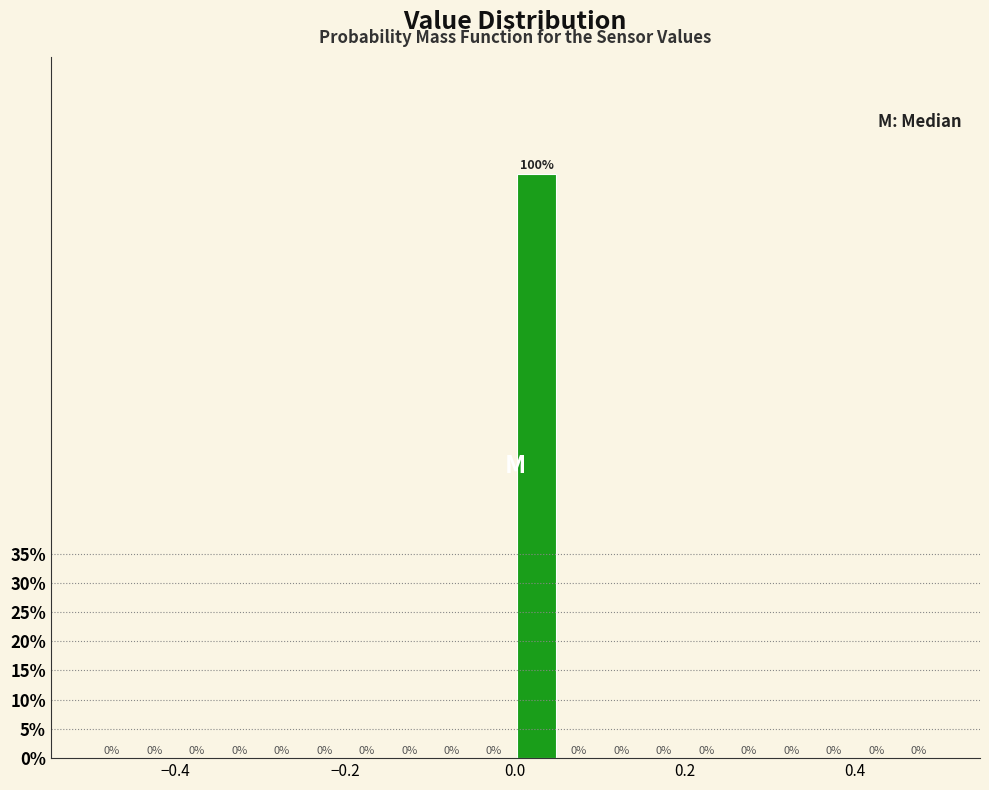

Around what value on the x-axis is the tallest bar? Give the approximate position of its centre, as read against the axis.

0.02